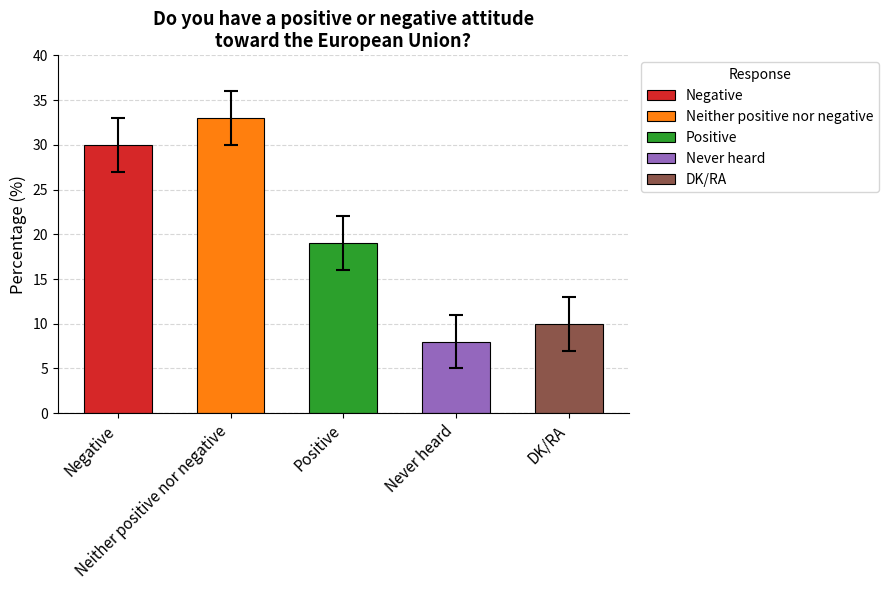

What is the sum of all values?

100